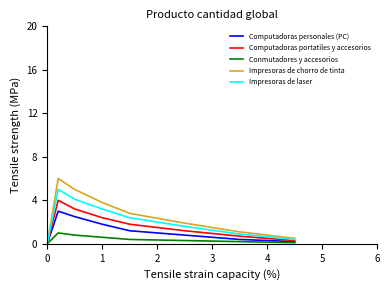

Reading left to right, what are all the values shown in this chart?

Computadoras personales (PC): 0.0	3.0	2.5	1.8	1.2	0.8	0.4	0.2
Computadoras portatiles y accesorios: 0.0	4.0	3.2	2.4	1.8	1.2	0.7	0.3
Conmutadores y accesorios: 0.0	1.0	0.8	0.6	0.4	0.3	0.2	0.1
Impresoras de chorro de tinta: 0.0	6.0	5.0	3.8	2.8	1.9	1.1	0.5
Impresoras de laser: 0.0	5.0	4.1	3.2	2.4	1.6	0.9	0.4